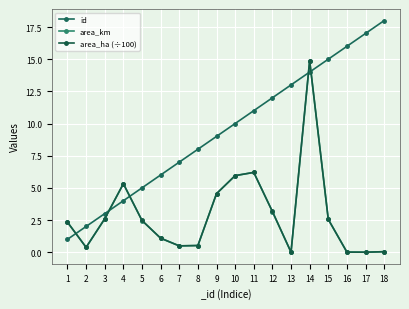

Is the value of area_ha (÷100) at 16 greater than the value of area_km at 2?

No